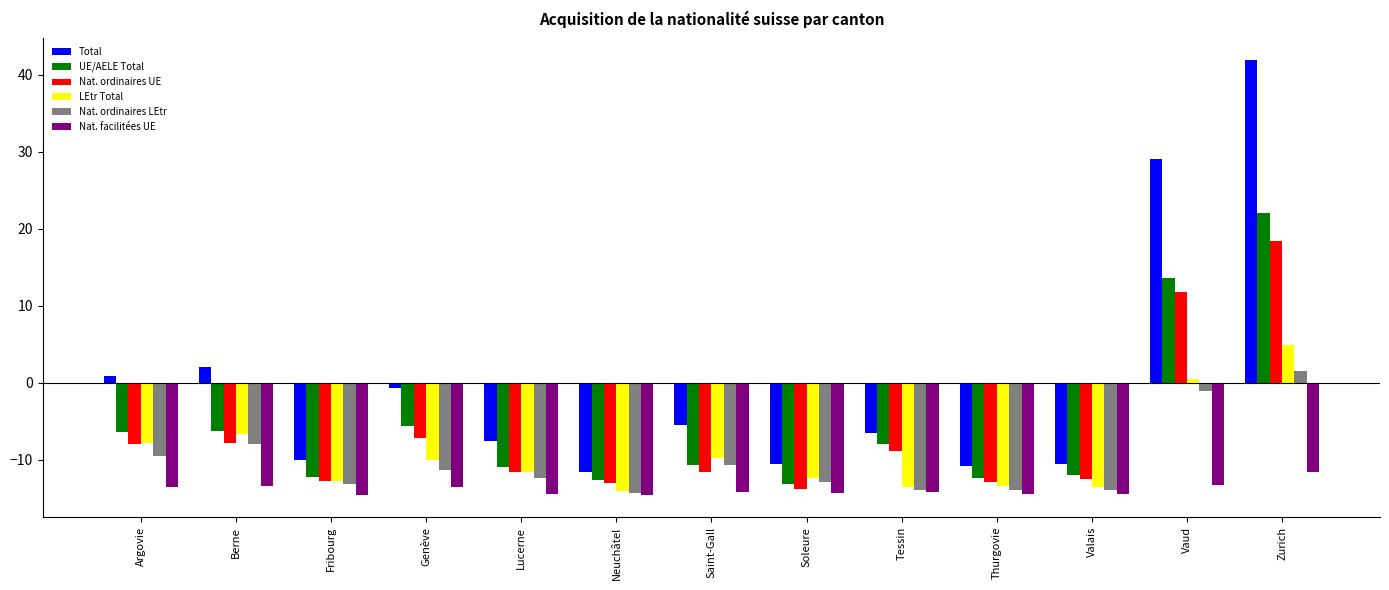

The Nat. ordinaires LEtr series shows -13.9 at Valais. True or false?

True